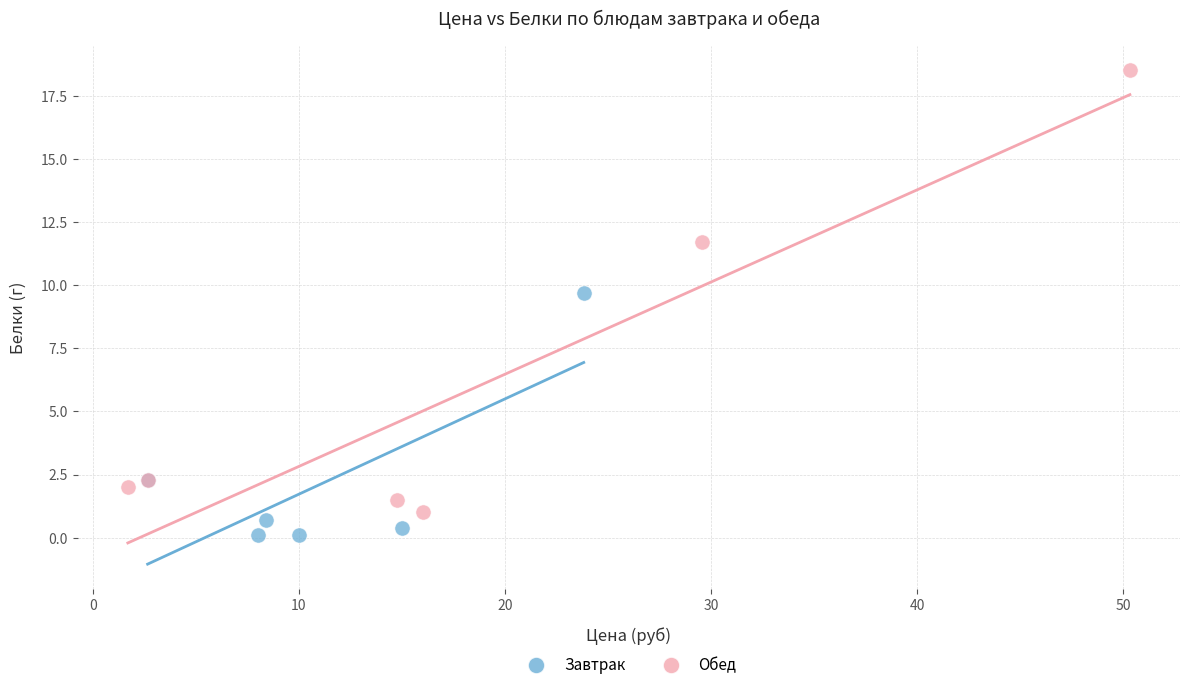

Which series has the largest Y range (max minus min)?

Обед